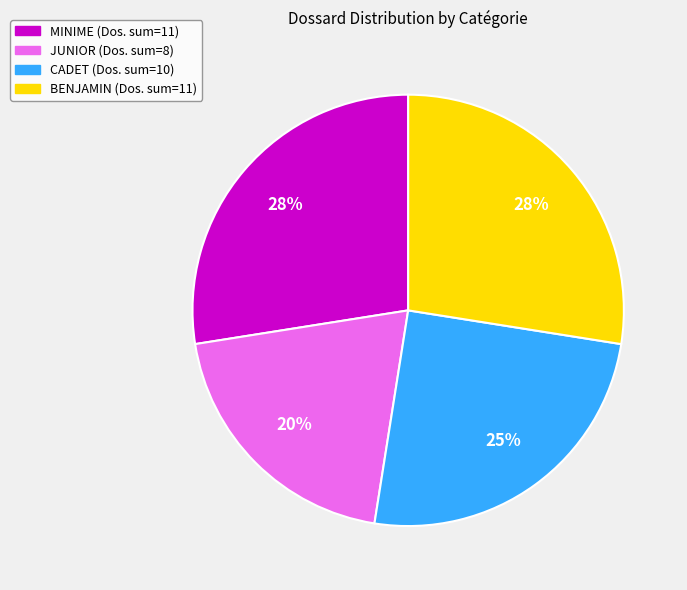

Does any single category account for the majority?

No